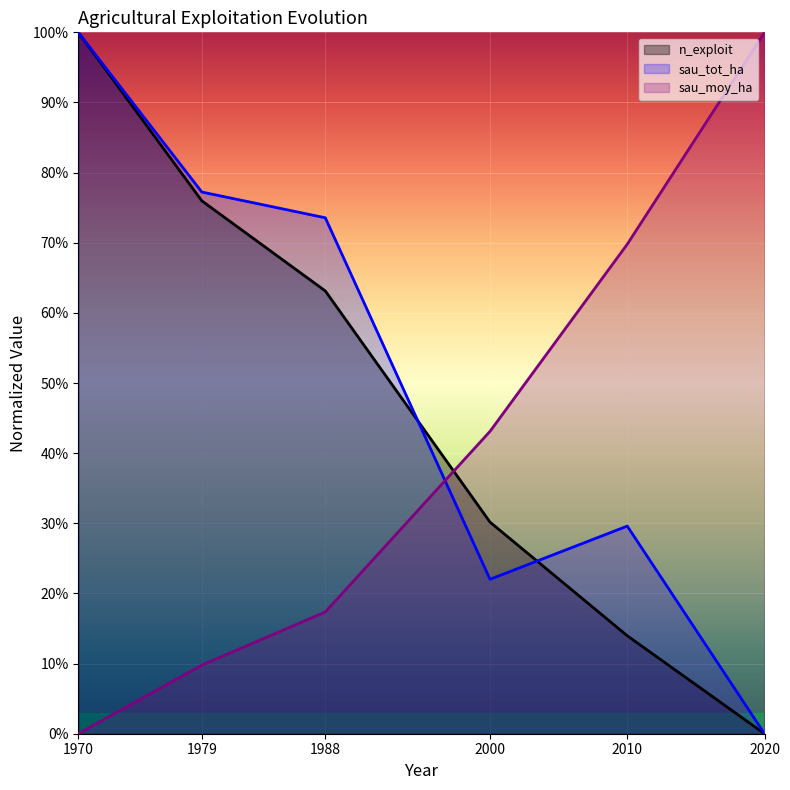

How many series are shown in this chart?

3